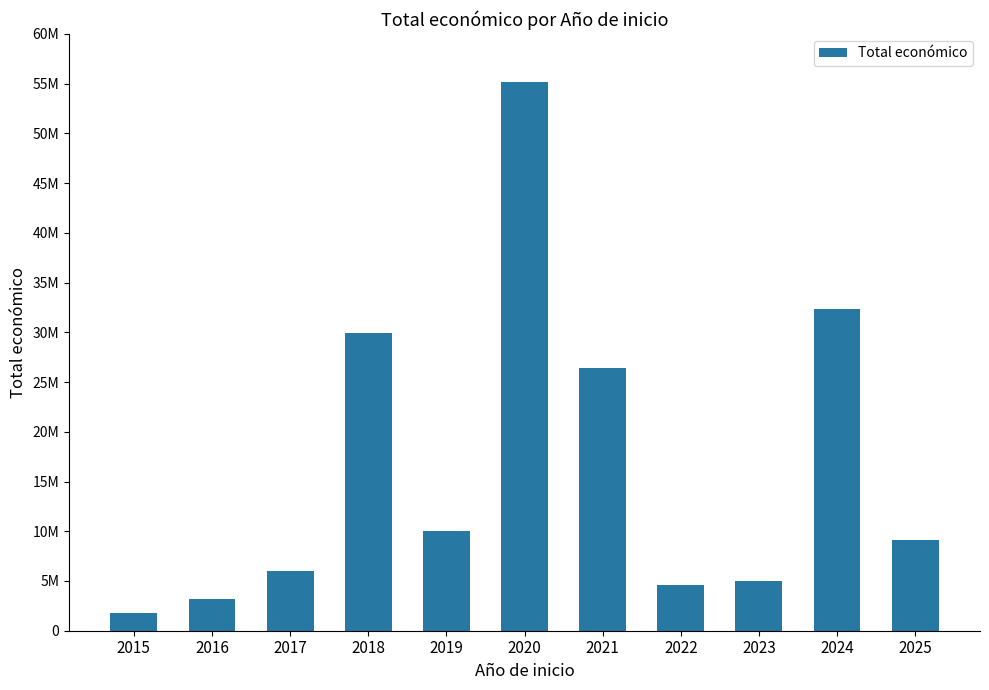

What is the difference between the values at 2015 and 2024?

30564865